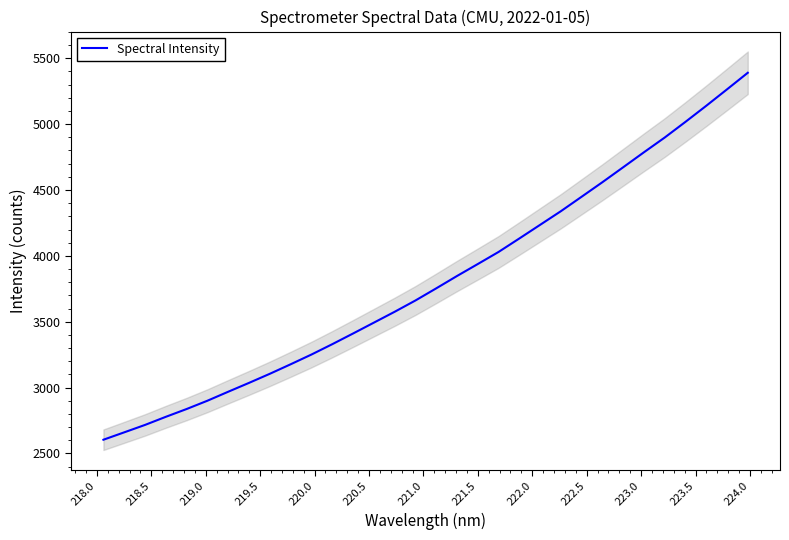

What is the maximum value for Spectral Intensity?

5390.2